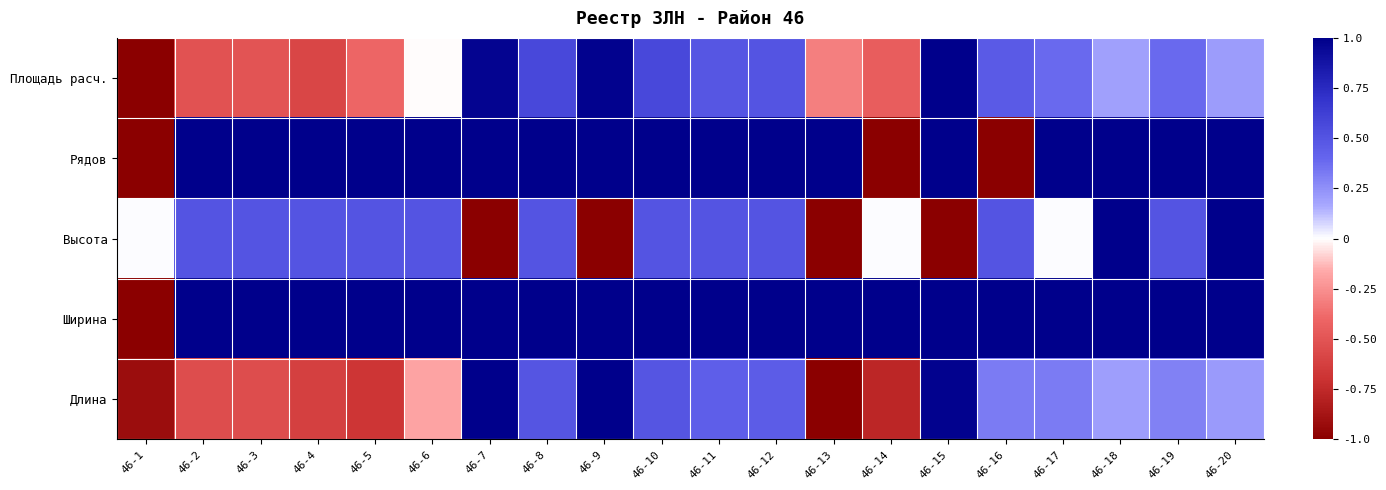

Count the number of data series in this chart.

5